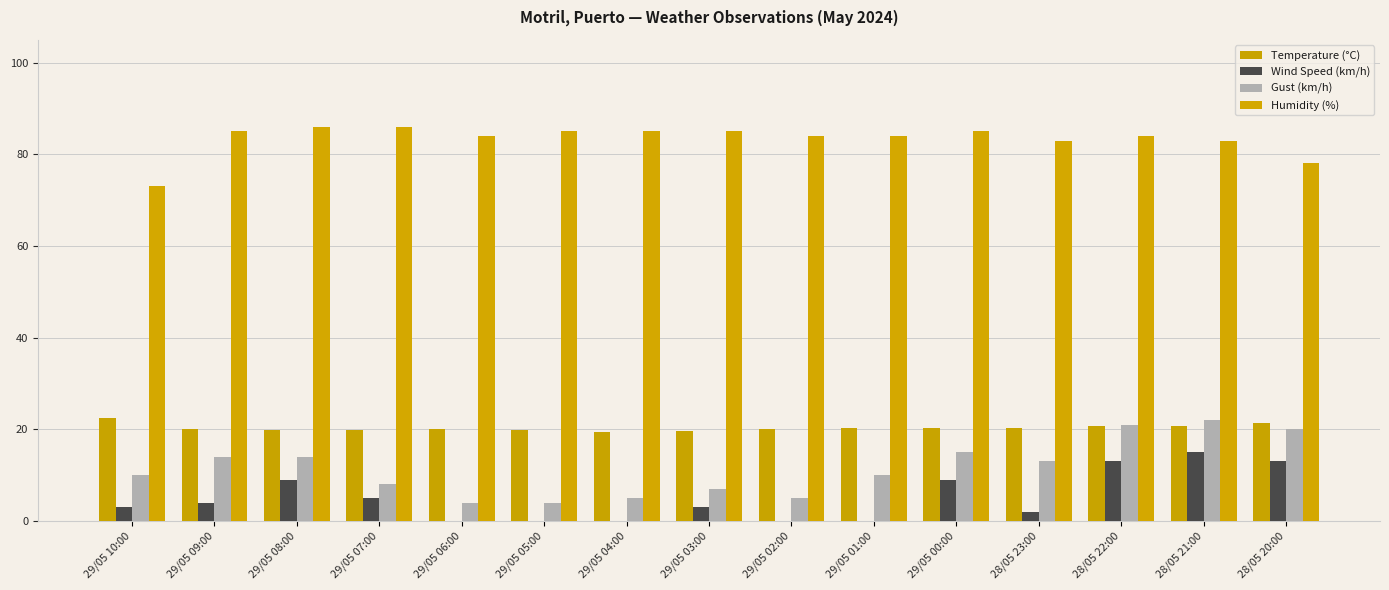

How many distinct data groups are displayed?

4